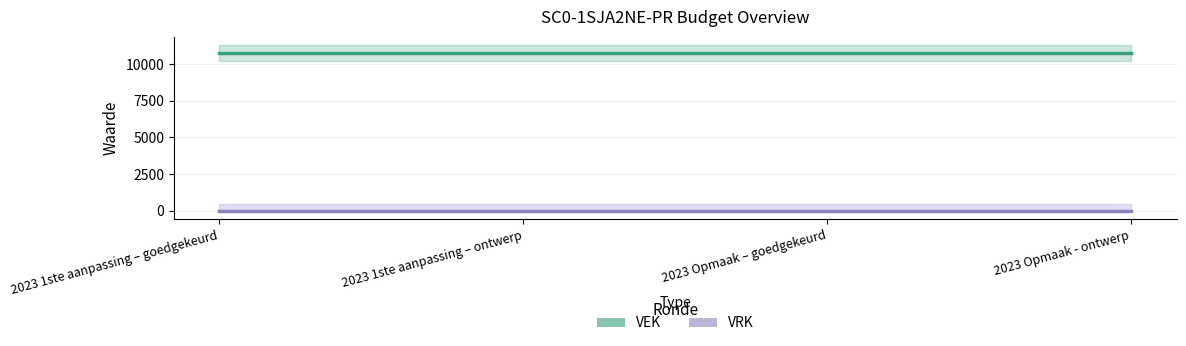

What is the label of the 2nd point from the left?

2023 1ste aanpassing – ontwerp